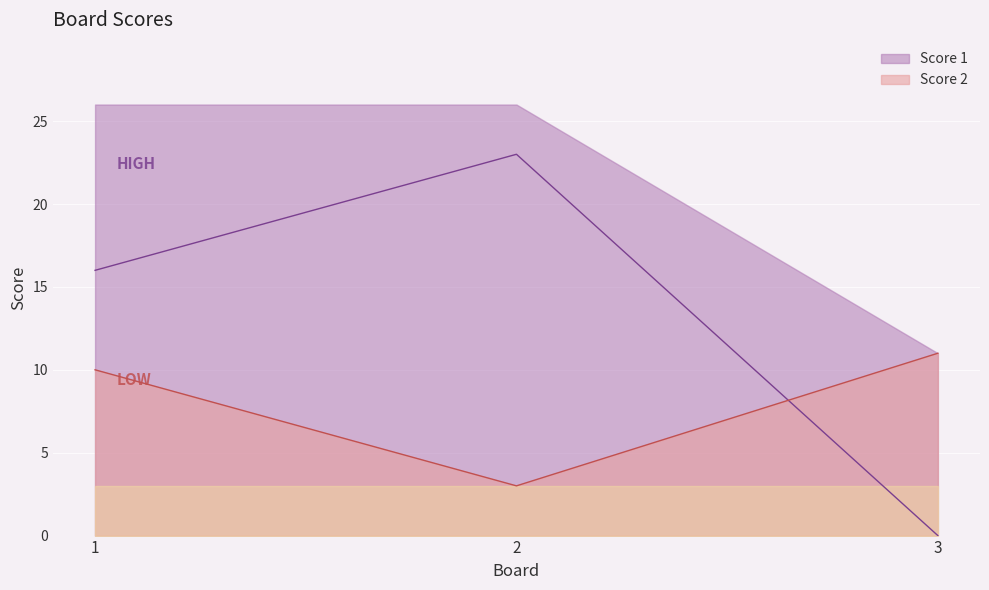

How many values in the Score 2 series exceed 10?

1